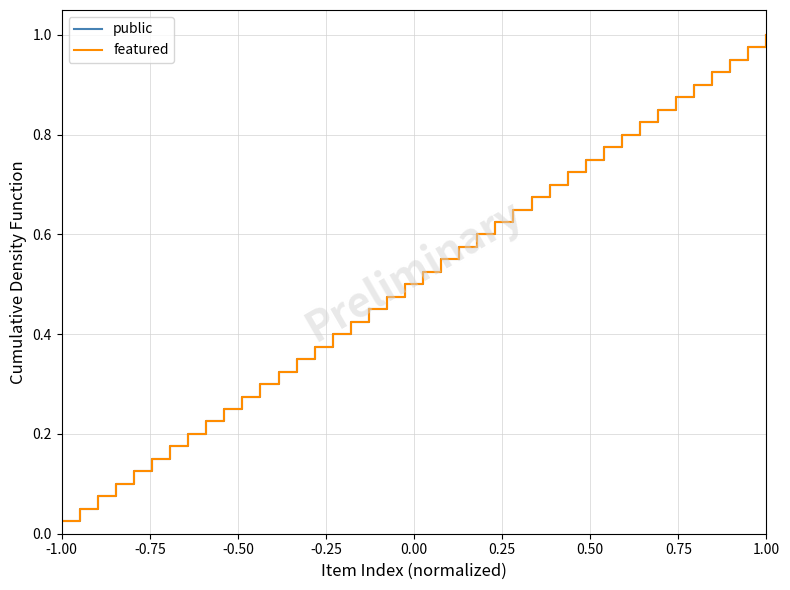

What is the greatest value displayed?

1.0